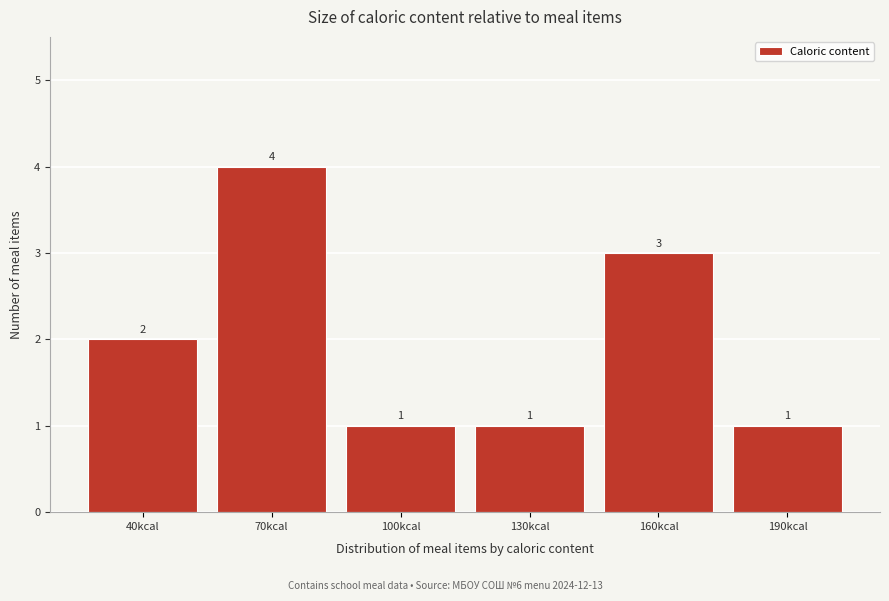

Reading left to right, transcribe all the data shown in this chart.

2	4	1	1	3	1